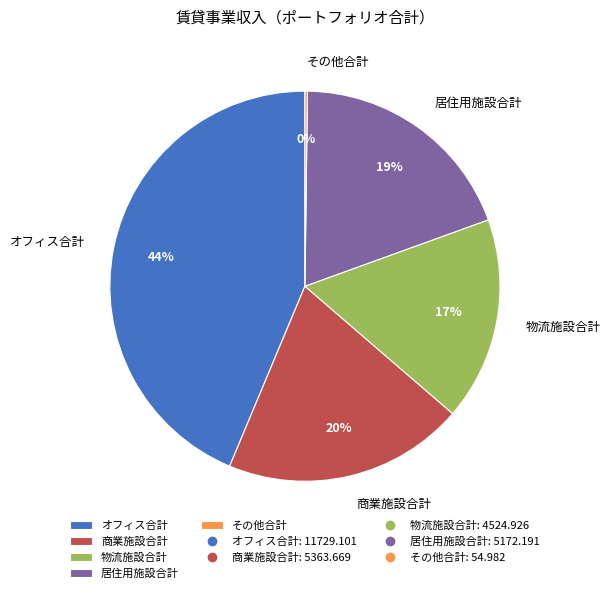

To the nearest percent, what portion does オフィス合計 represent?

44%